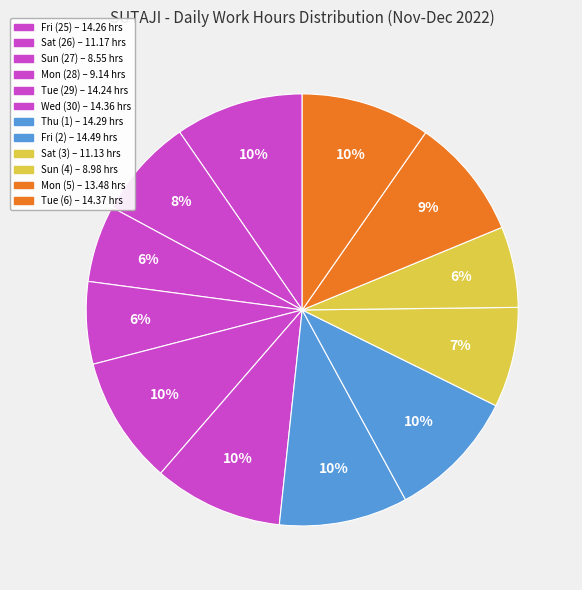

What is the ratio of the value at Sat (3) to the value at Tue (6)?

0.8